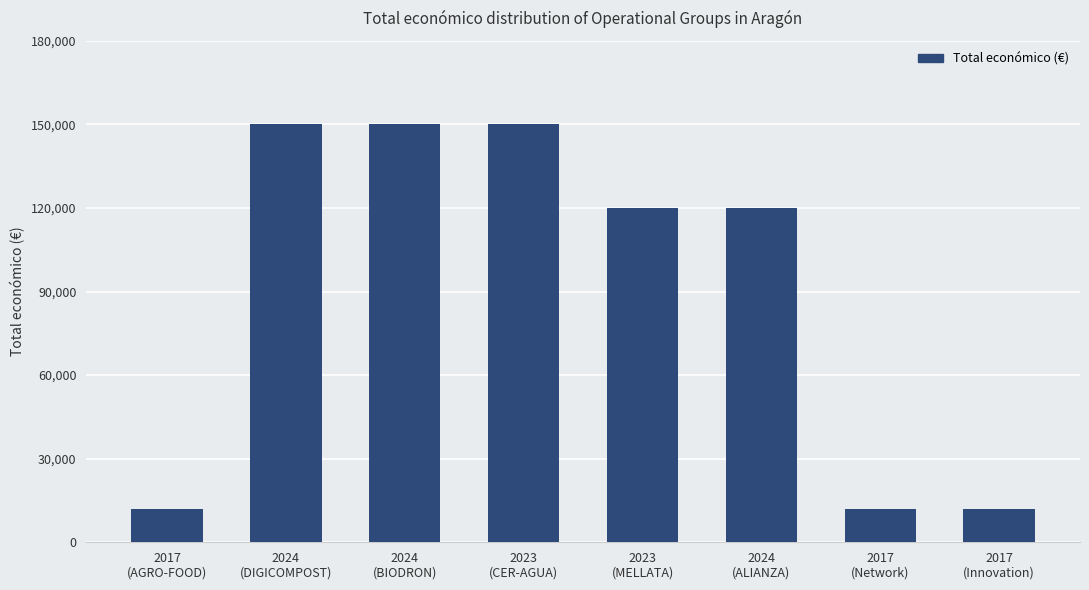

The value at 2024
(DIGICOMPOST) is 150000. True or false?

True